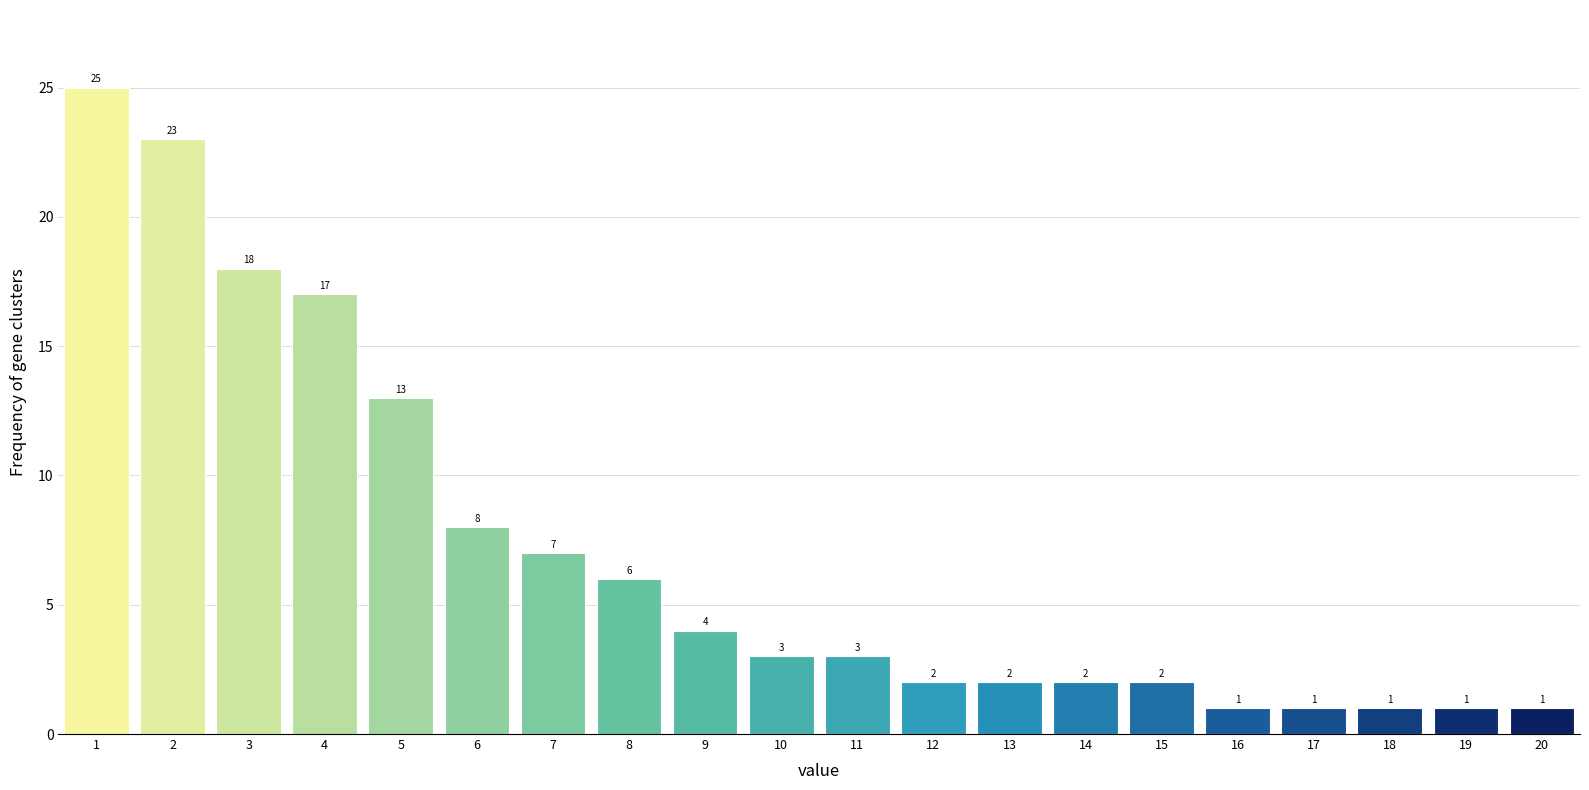

Reading left to right, what are all the values shown in this chart?

1=25	2=23	3=18	4=17	5=13	6=8	7=7	8=6	9=4	10=3	11=3	12=2	13=2	14=2	15=2	16=1	17=1	18=1	19=1	20=1